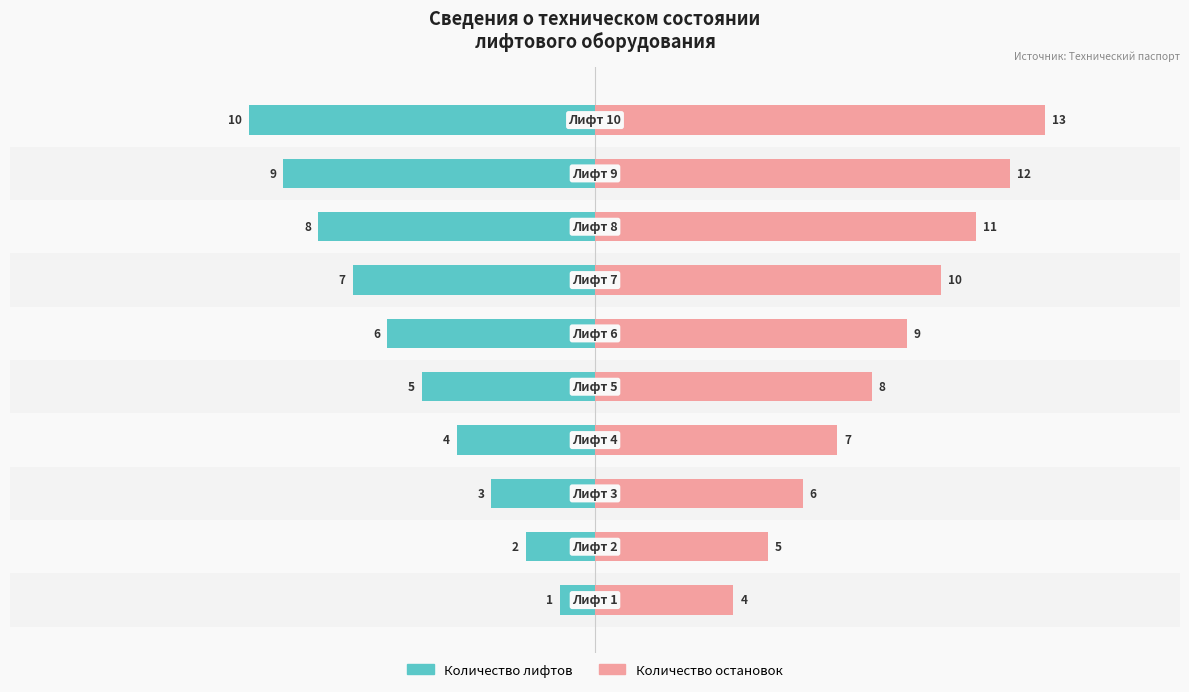

Reading left to right, what are all the values shown in this chart?

Количество лифтов: 0=-1	1=-2	2=-3	3=-4	4=-5	5=-6	6=-7	7=-8	8=-9	9=-10
Количество остановок: 0=4	1=5	2=6	3=7	4=8	5=9	6=10	7=11	8=12	9=13